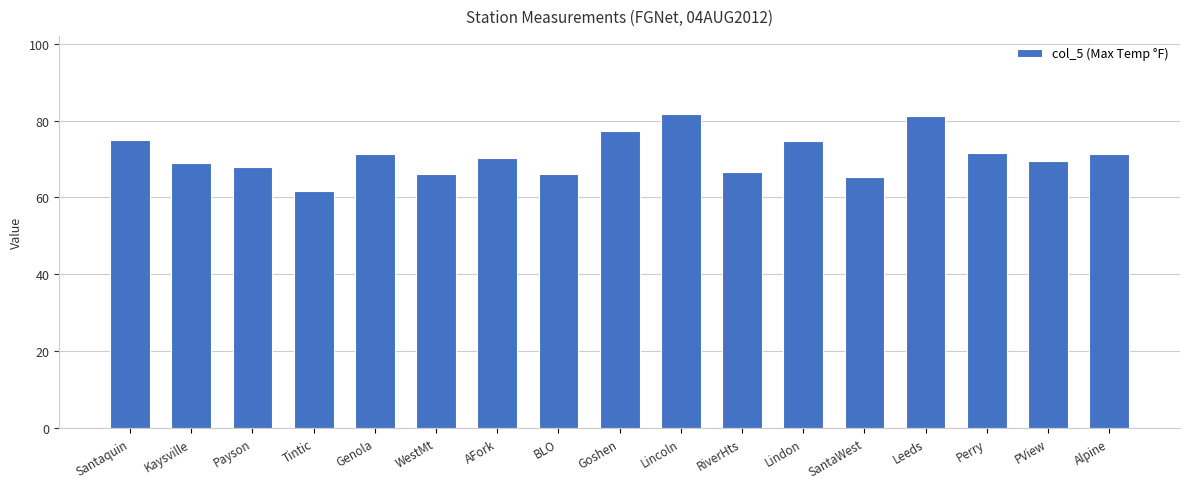

What is the difference between the maximum and minimum values?

19.9